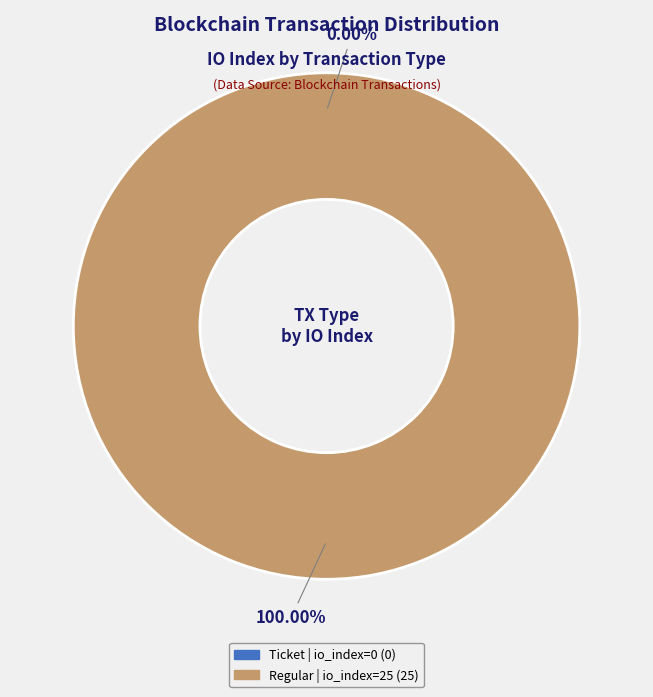

Which slice is the smallest?

Ticket (io_index=0)